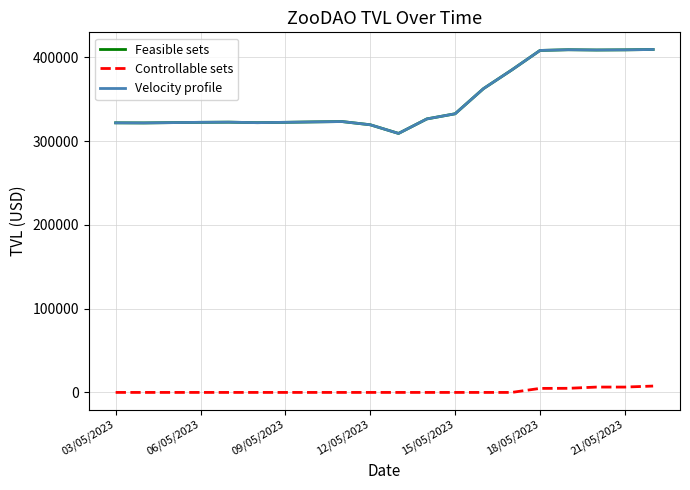

True or false: Controllable sets and Feasible sets cross at least once.

False